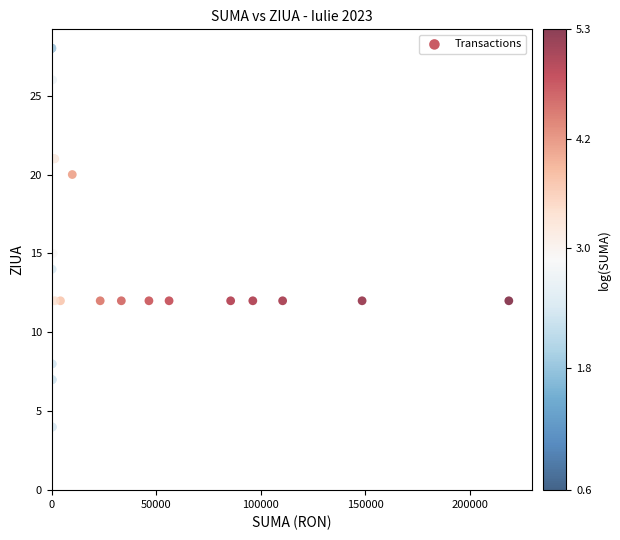

What Y value in the scatter plot is closest to 16?

15